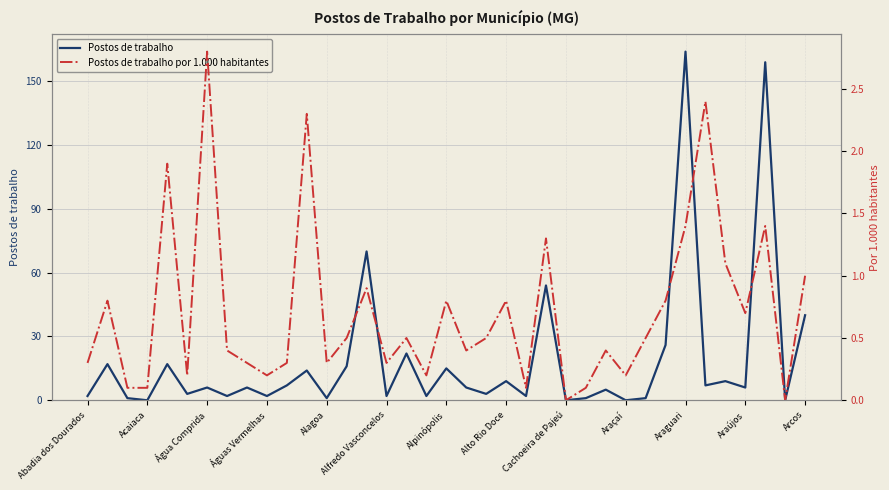

What is the spread (max minus min) of values at 16?

21.5